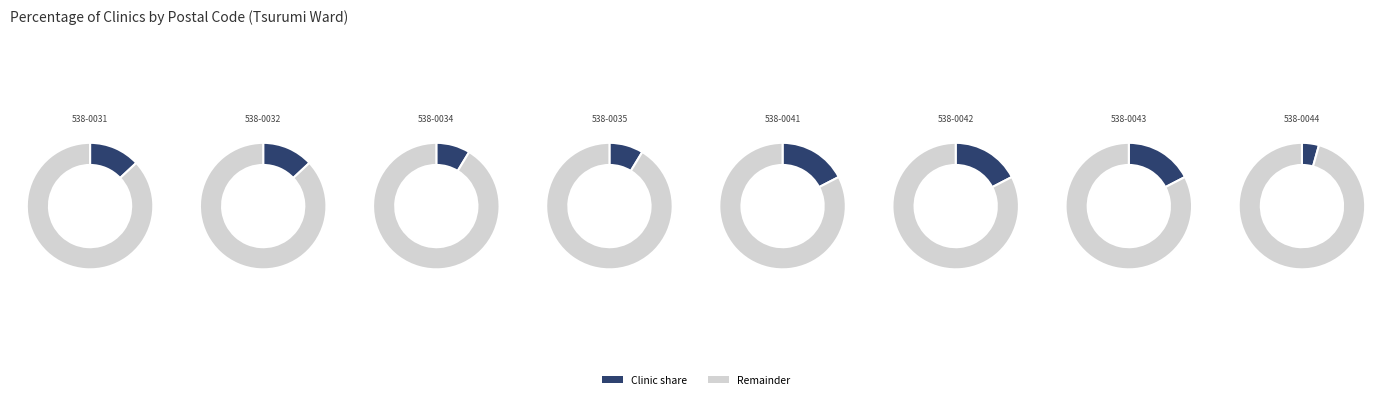

Is 538-0041 the majority of the pie?

No